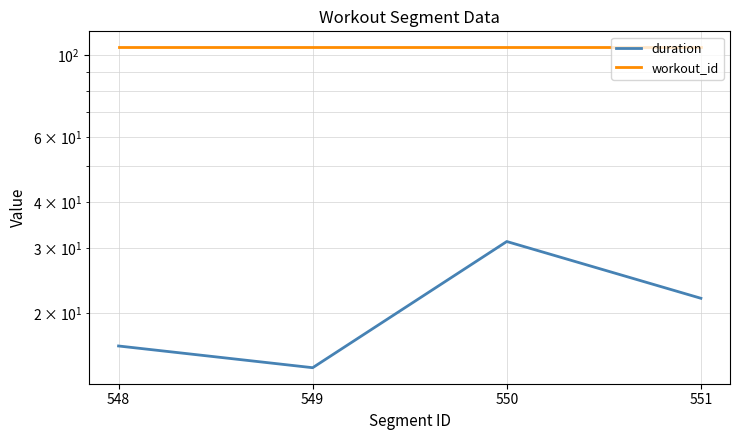

What is the difference between the duration values at 551 and 549?

7.7